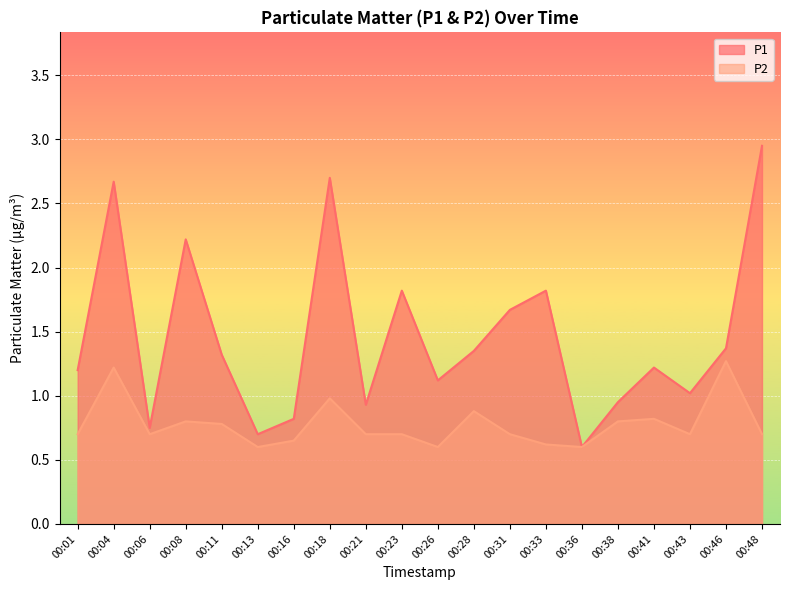

What is the total value across all series at 00:38?

1.8